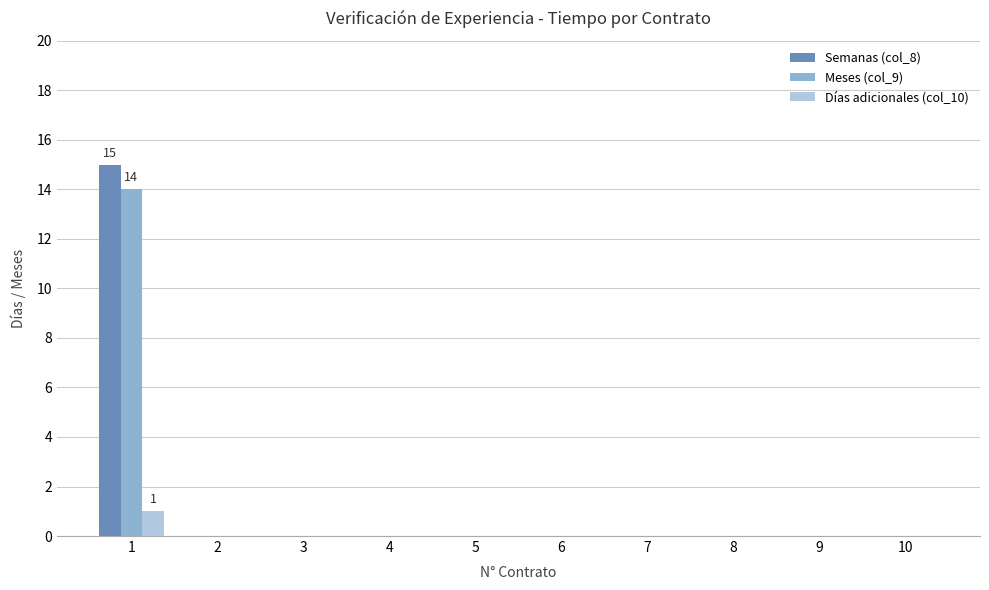

The Meses (col_9) series shows 0 at 10. True or false?

True